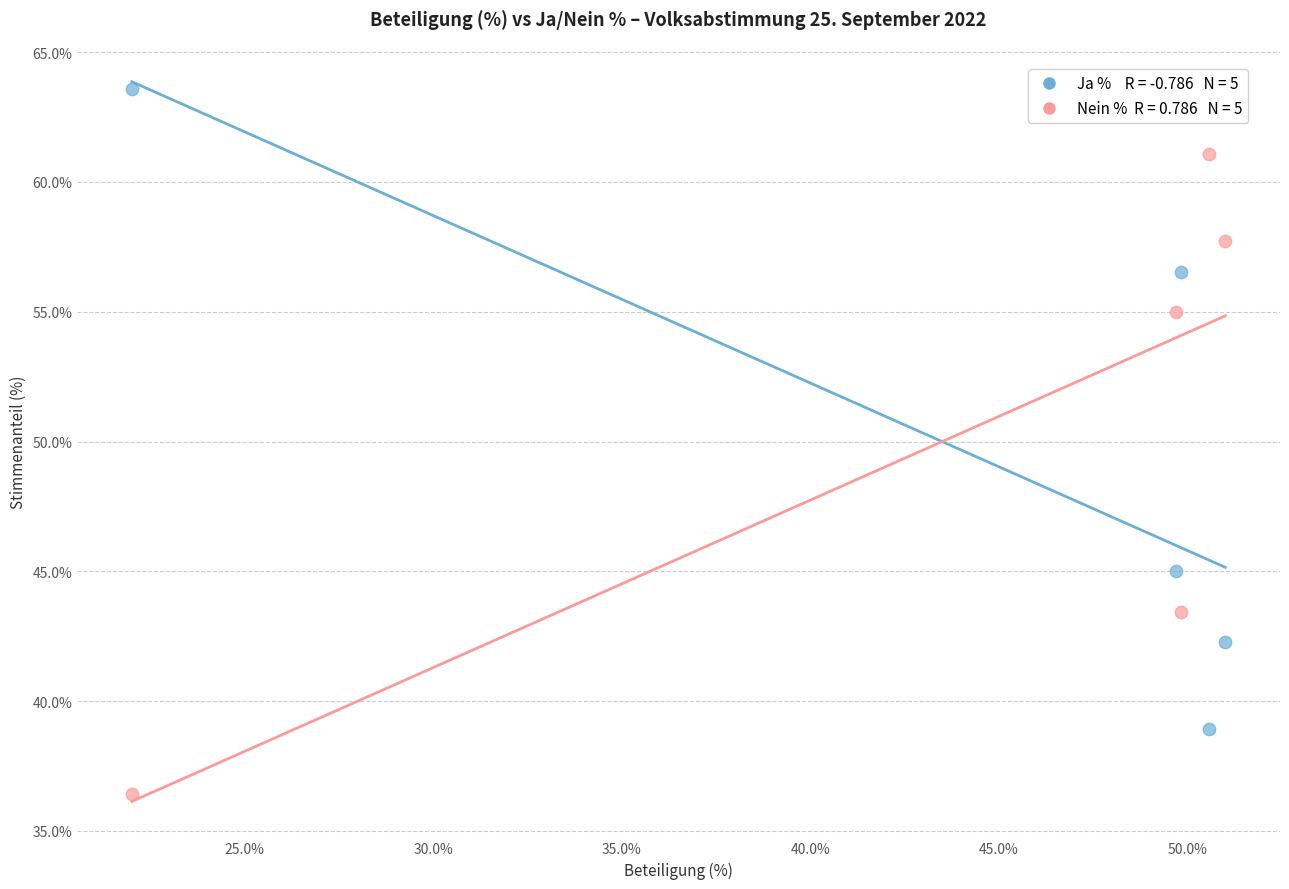

Across all data points, what is the average Y value?

50.0